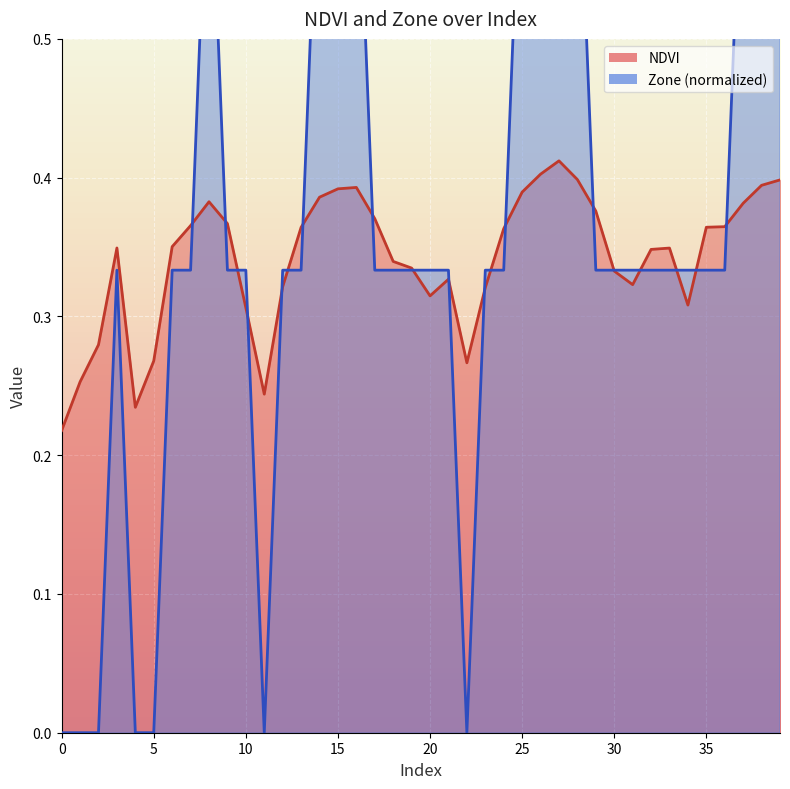

How many intersections are there between NDVI and Zone?

19